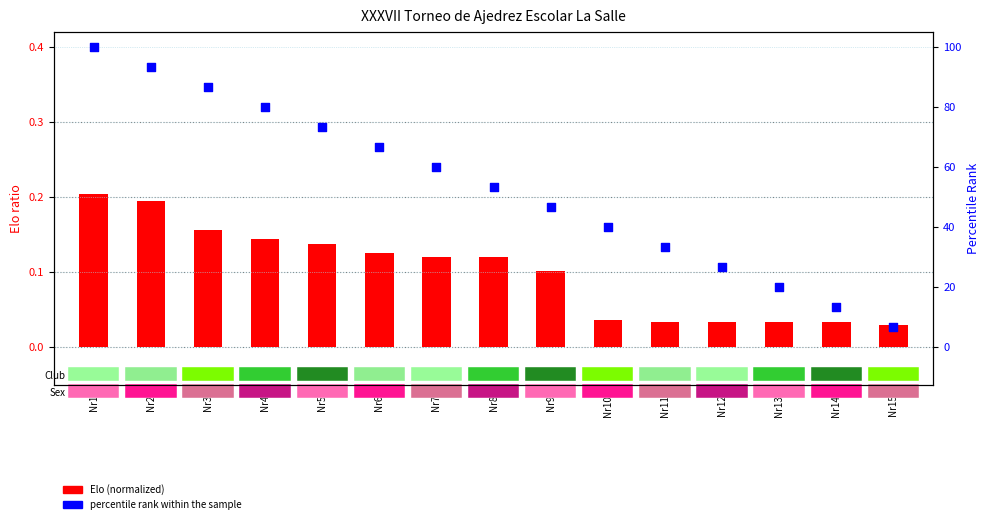

Which series reaches the maximum Y coordinate?

percentile rank within the sample